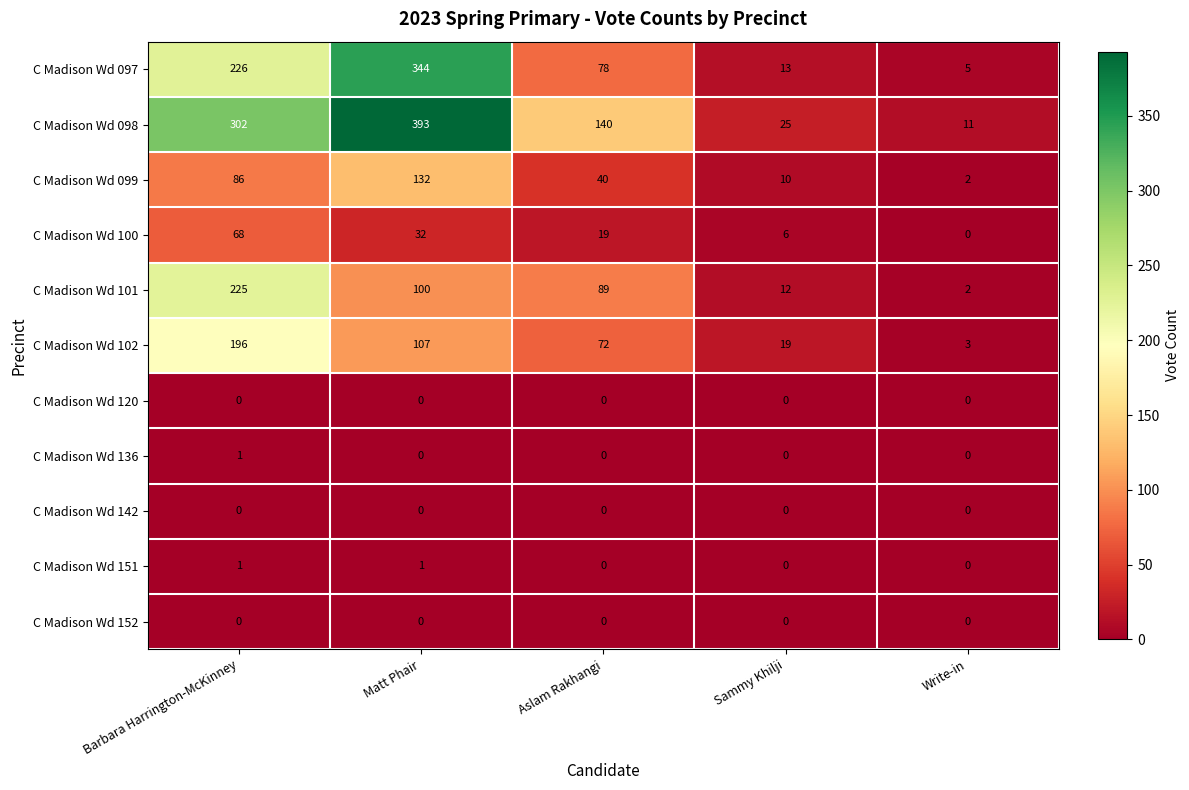

What is the total value across all series at Aslam Rakhangi?

438